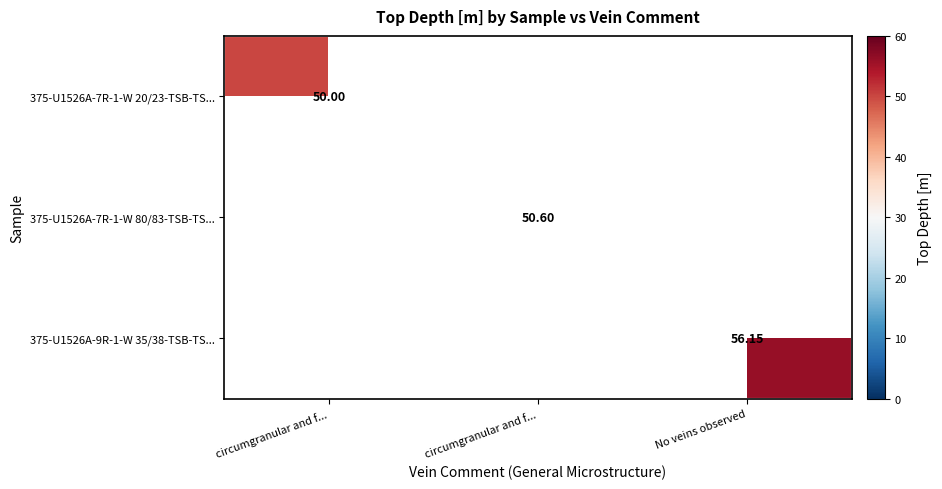

How many series are shown in this chart?

3